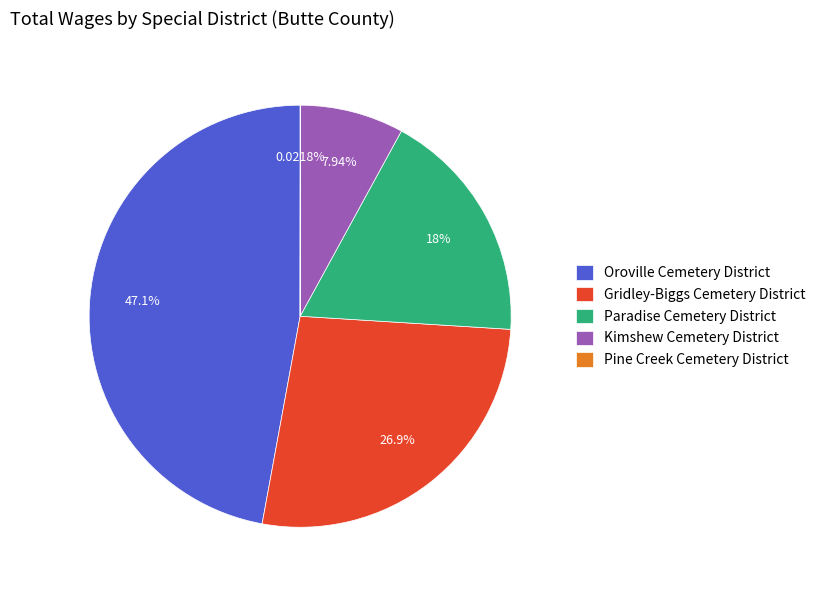

Is there a majority slice in this chart?

No